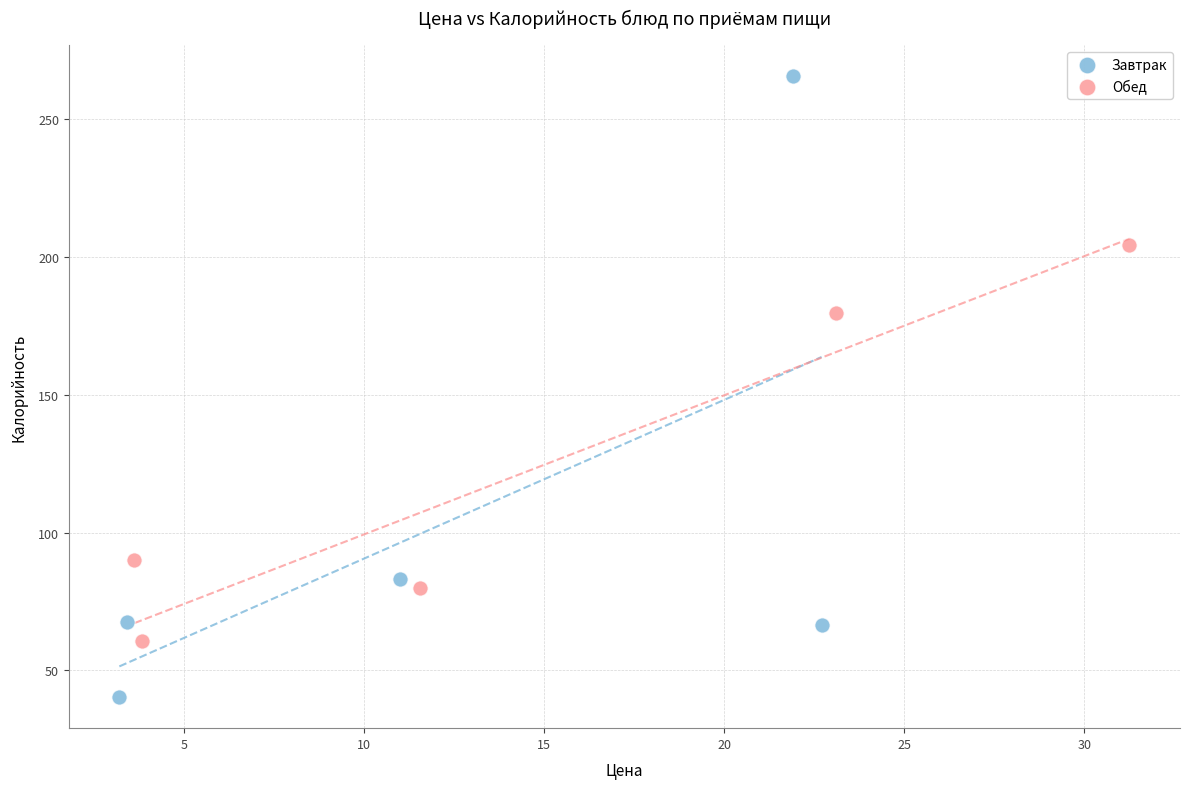

What are all the series names shown in the legend?

Завтрак, Обед